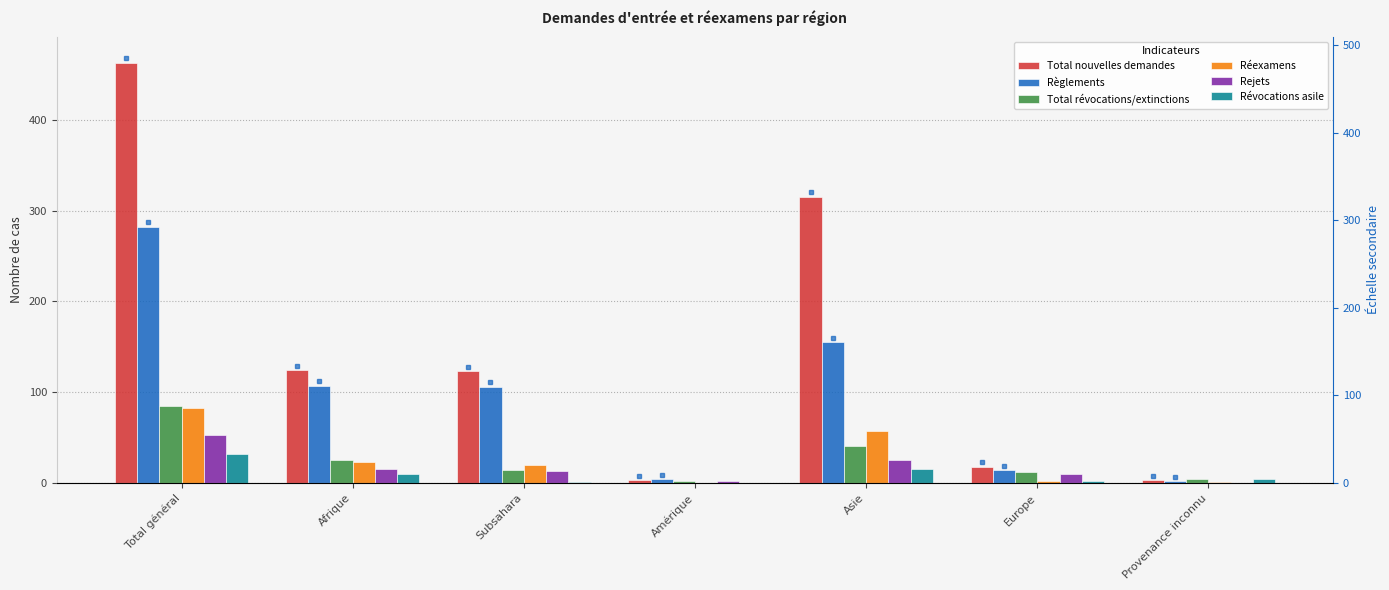

How many bars are there in total?

42